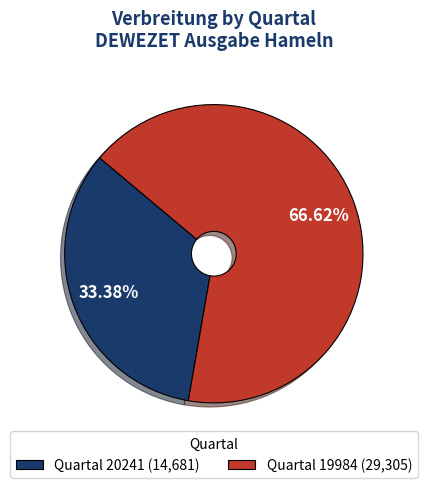

Is the sum of Quartal 20241 (14,681) and Quartal 19984 (29,305) greater than half?

Yes